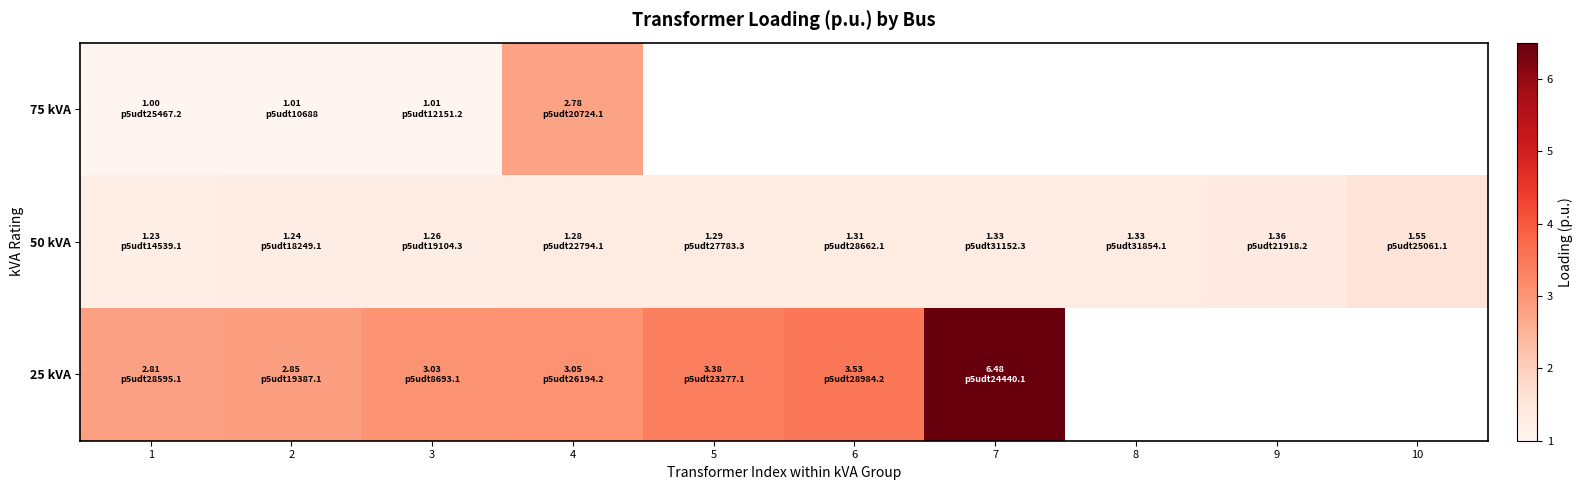

What is the total value across all series at 2?

5.1